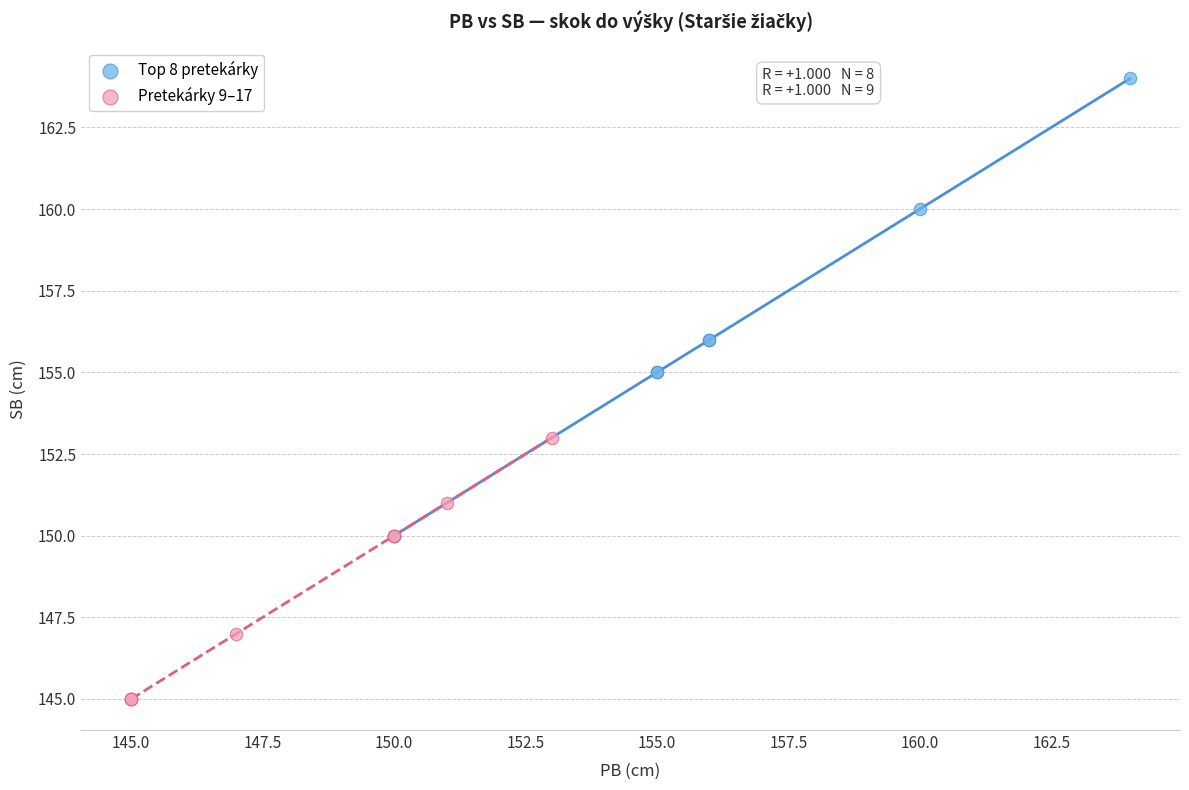

Which series reaches the maximum Y coordinate?

Top 8 pretekárky